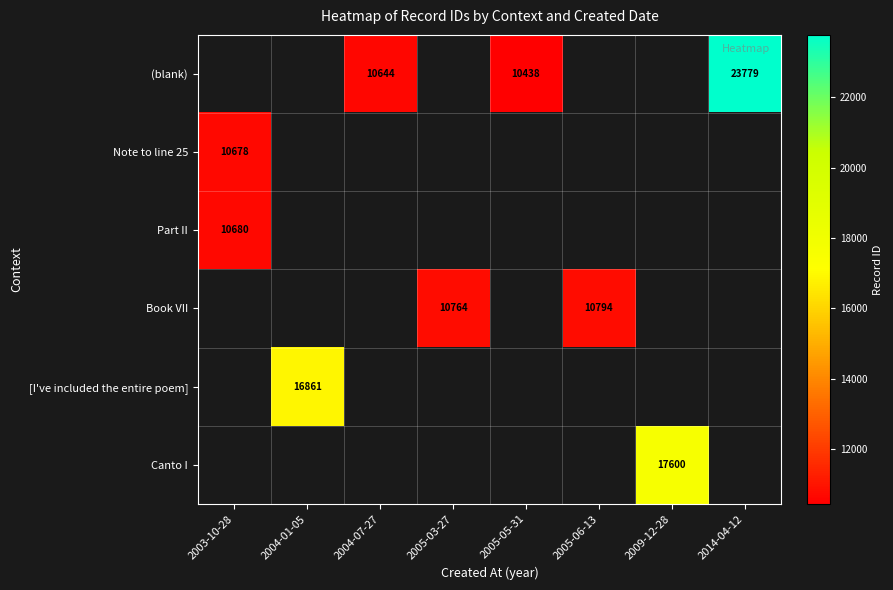

How many values in Canto I are above zero?

1